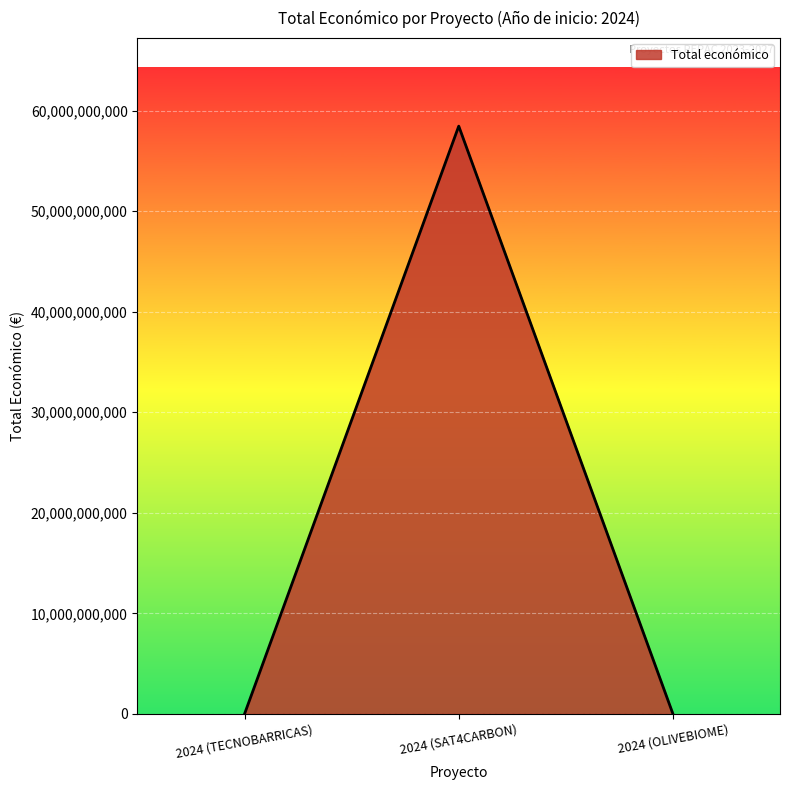

What is the maximum value shown in the chart?

58462941715